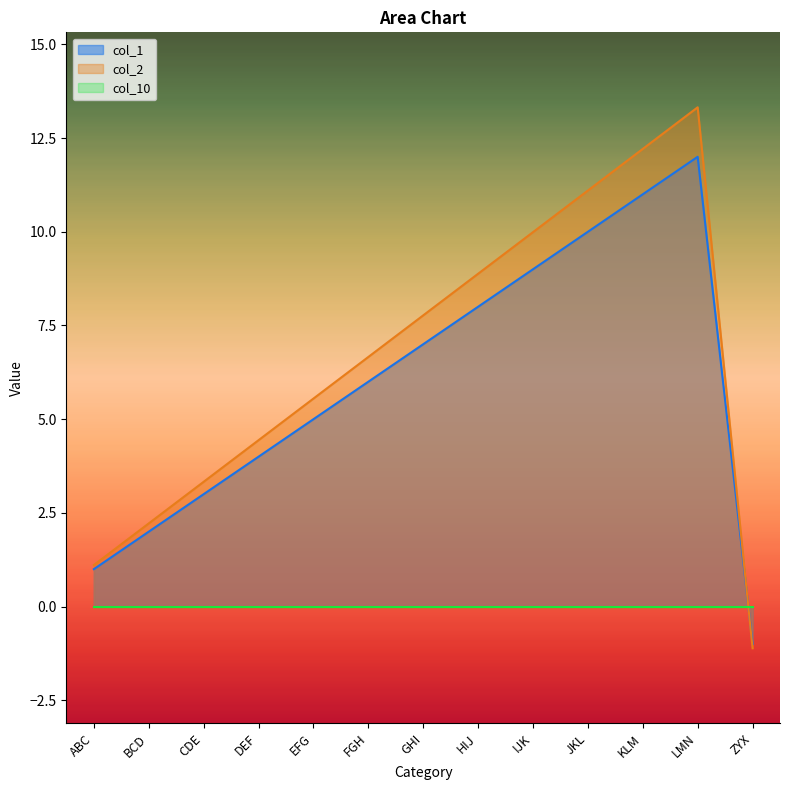

What is the spread (max minus min) of values at GHI?

7.8